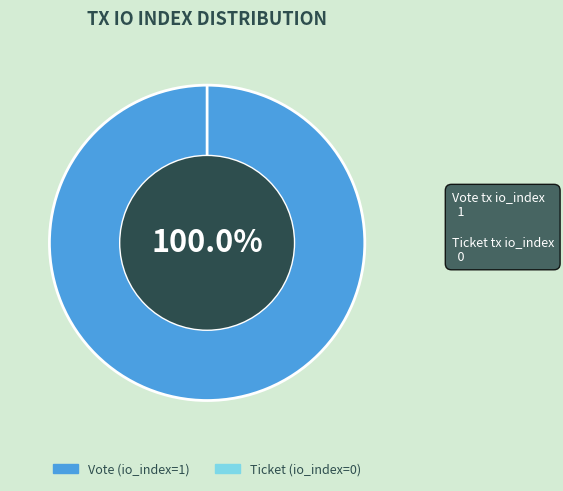

How many slices are in this pie chart?

2